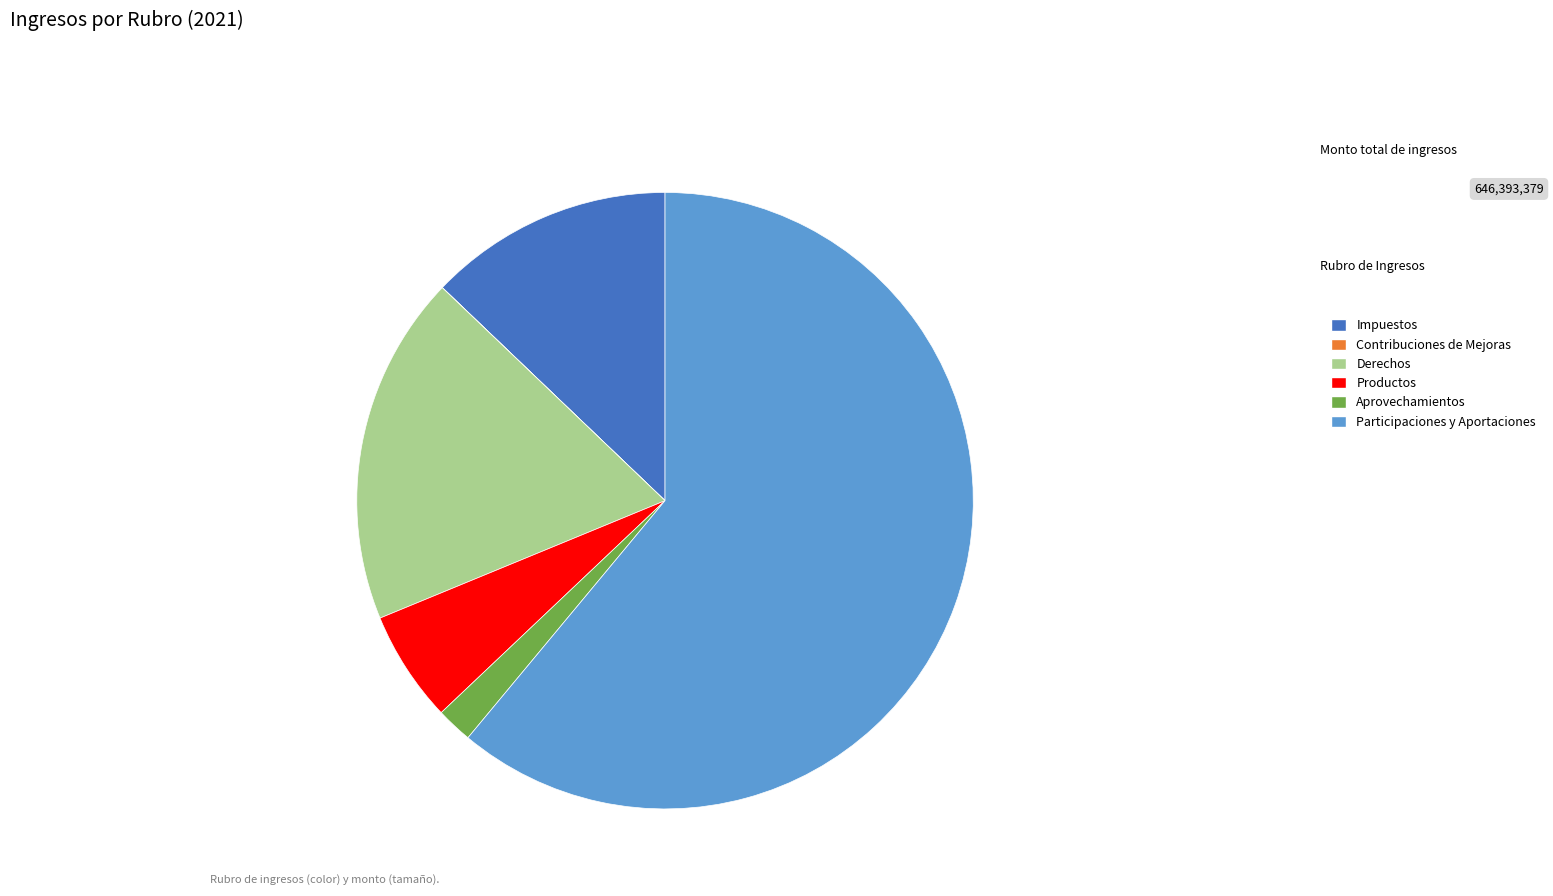

Approximately how many times larger is the value at Impuestos compared to Derechos?

0.7